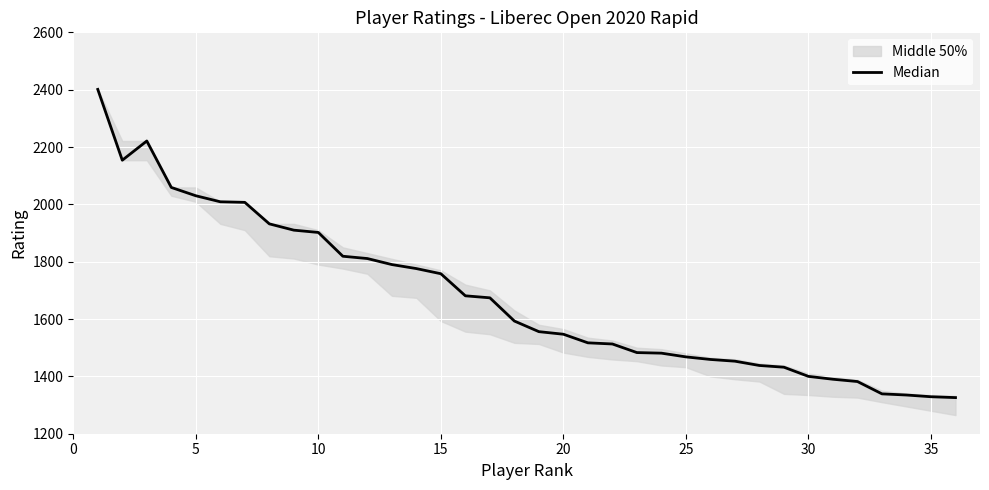

Where is the data nearest to the value 1863?

10